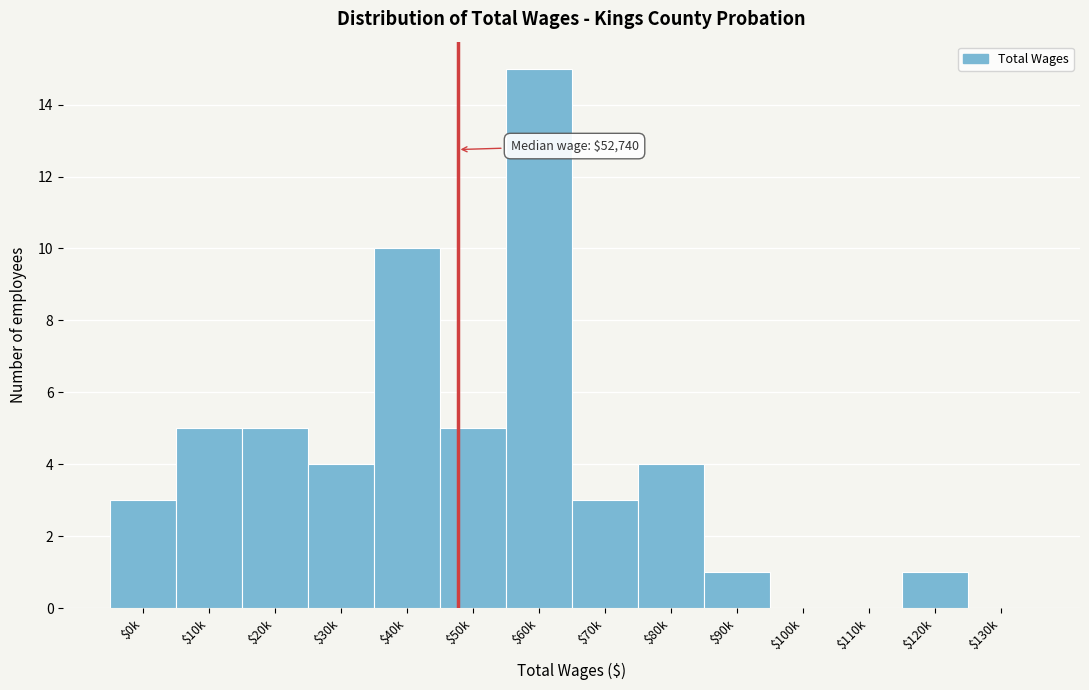

What is the sum of all values?

56